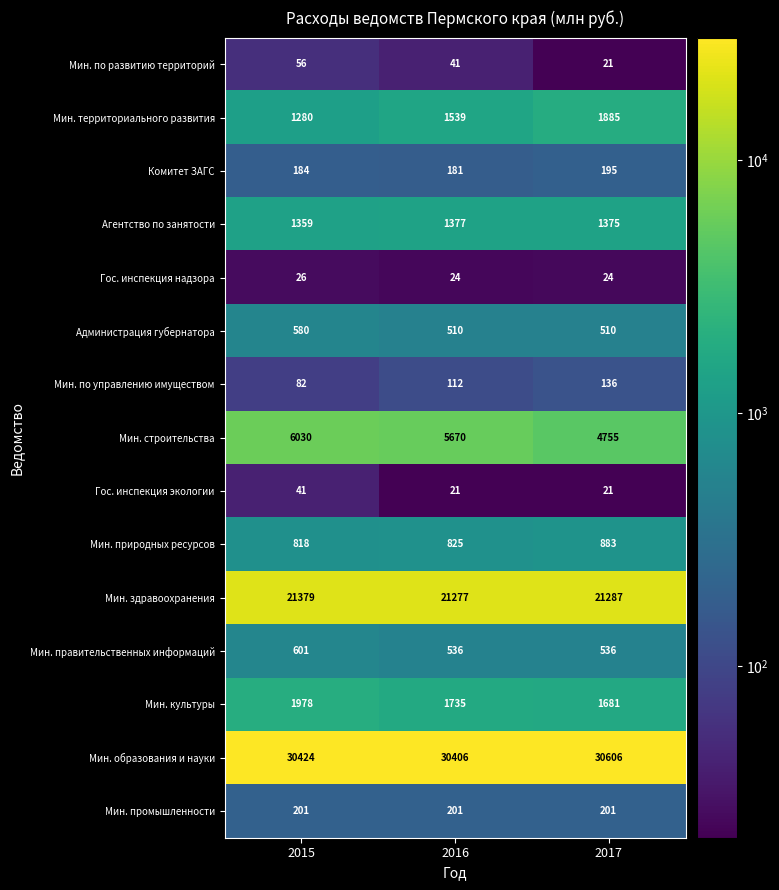

What is the smallest value displayed?

21